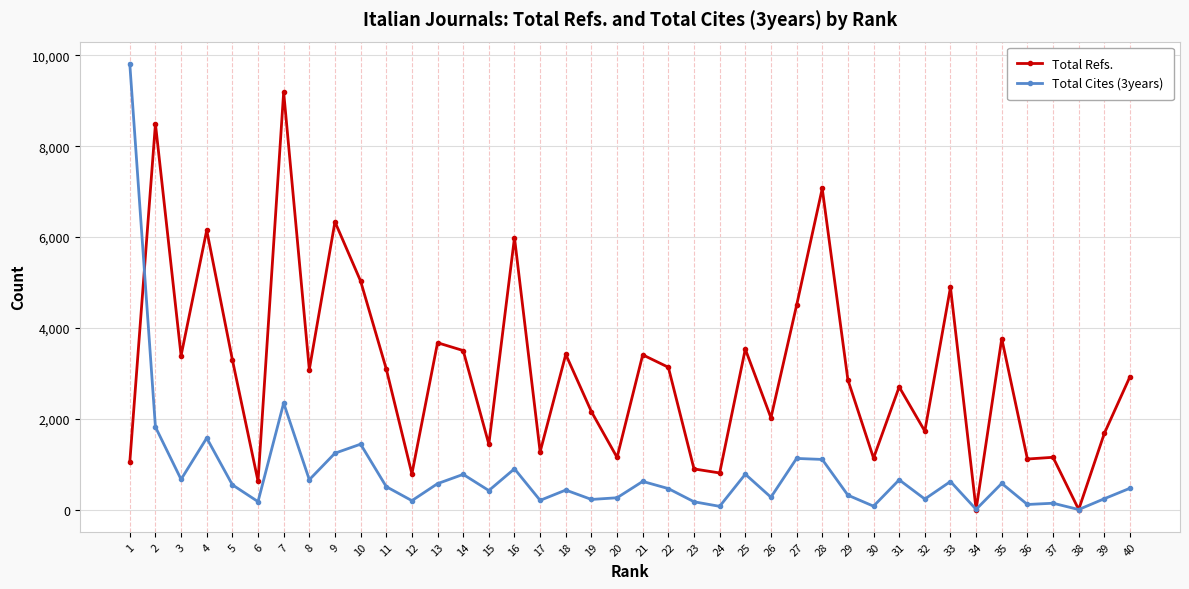

At which label does Total Cites (3years) reach its peak?

1